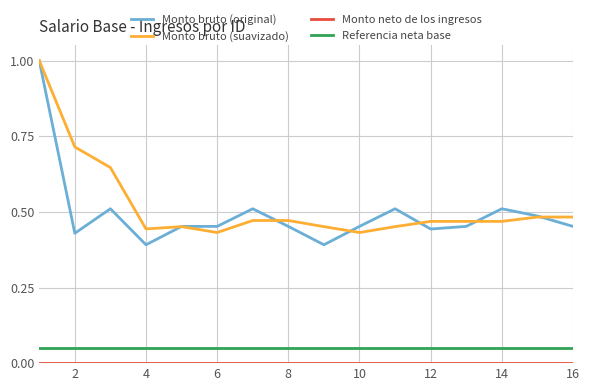

What is the maximum value shown in the chart?

1.0